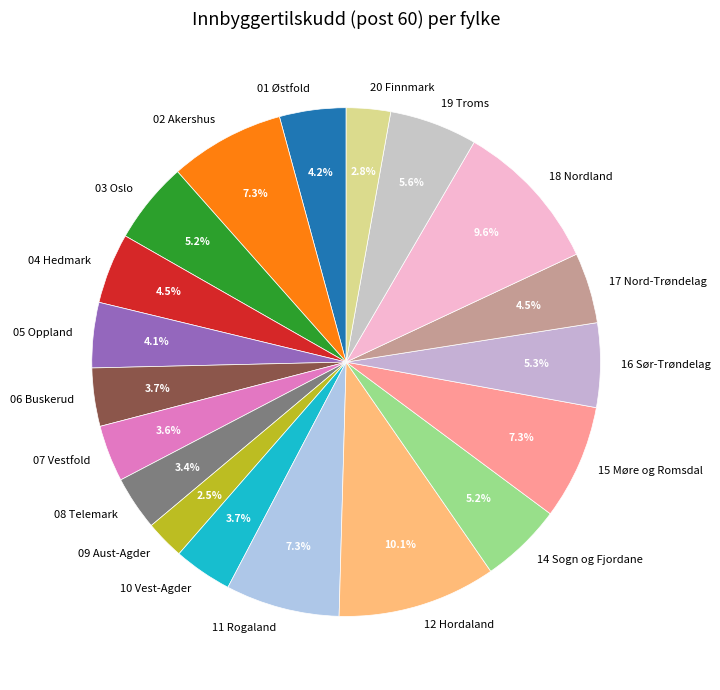

What is the ratio of the value at 08 Telemark to the value at 01 Østfold?

0.8